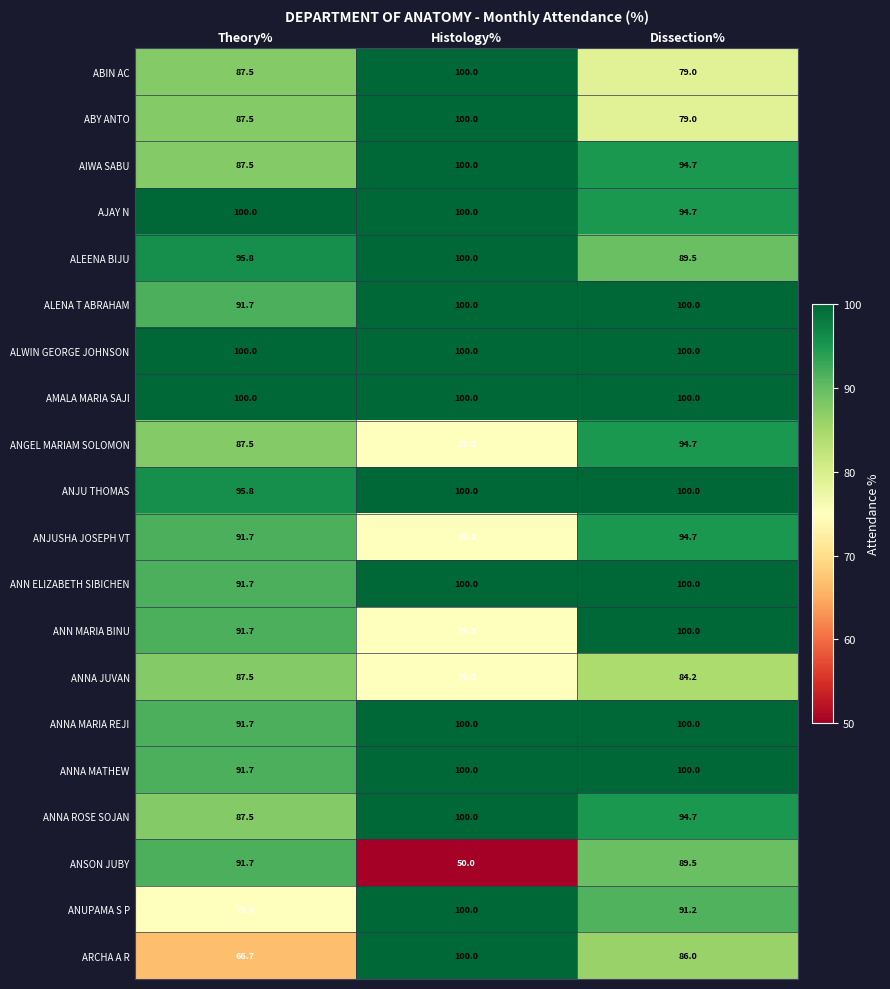

What is the sum of the ARCHA A R values at Histology% and Dissection%?

186.0